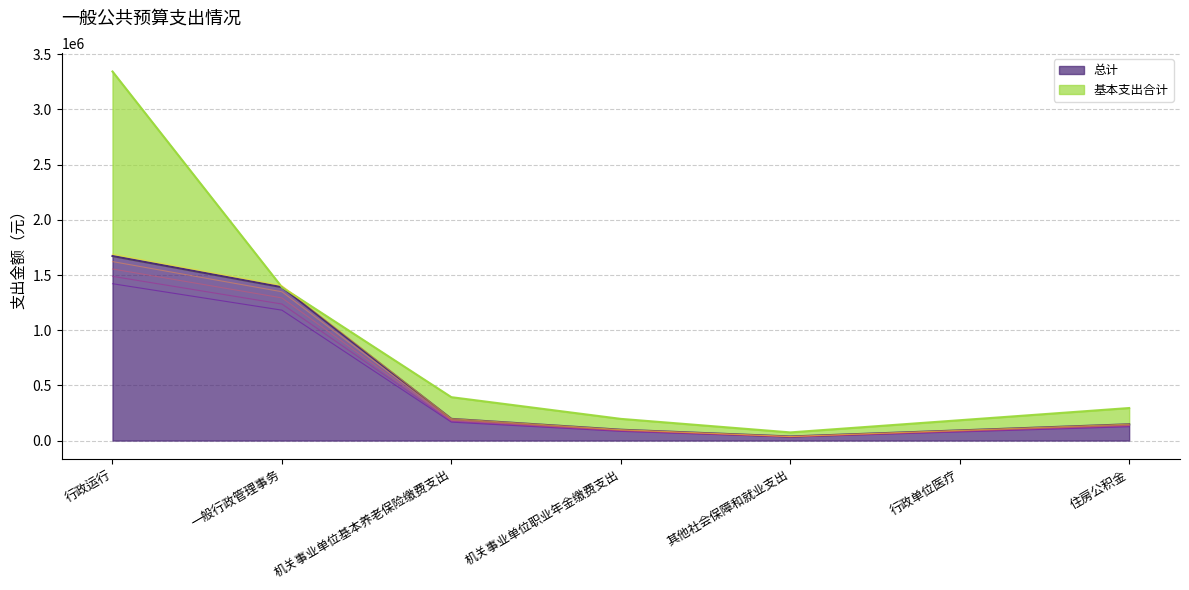

What is the sum of the values at 住房公积金 and 其他社会保障和就业支出?

184478